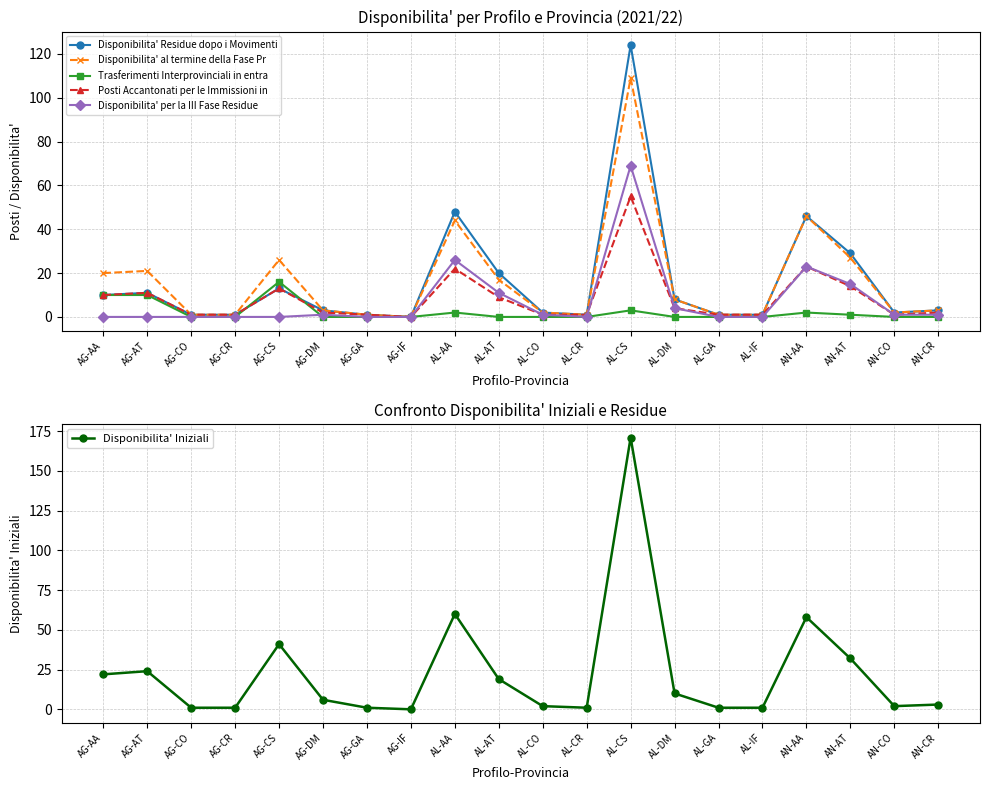

Which series changed the most between AG-CS and AL-IF?

Disponibilita' Iniziali